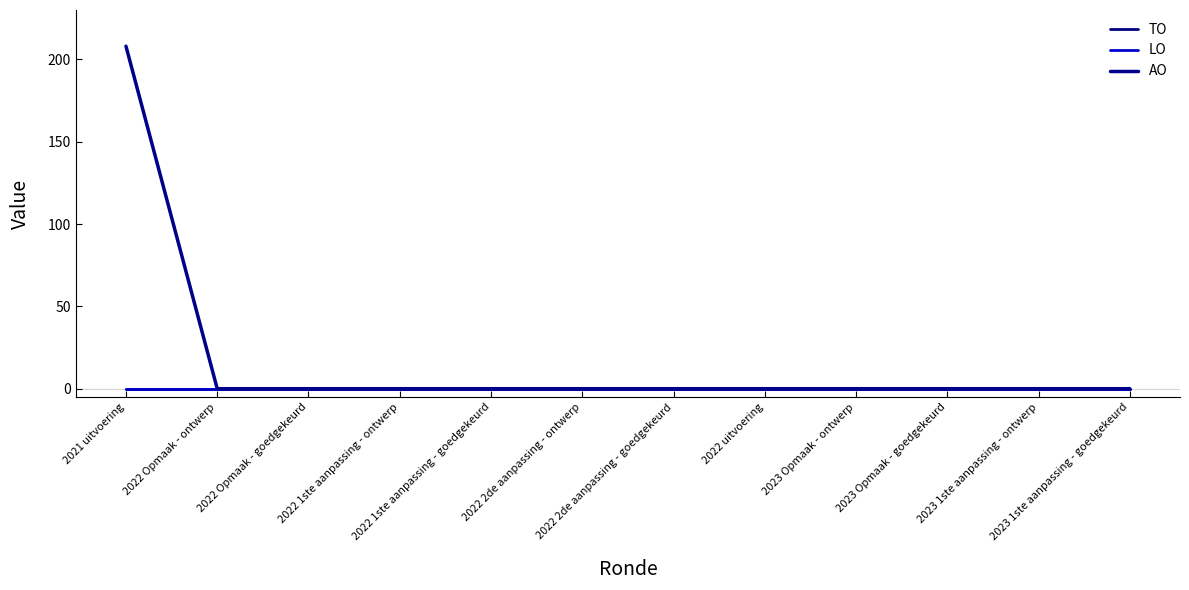

Reading left to right, list all the values displayed in this chart.

TO: 0	0	0	0	0	0	0	0	0	0	0	0
LO: 0	0	0	0	0	0	0	0	0	0	0	0
AO: 208	0	0	0	0	0	0	0	0	0	0	0